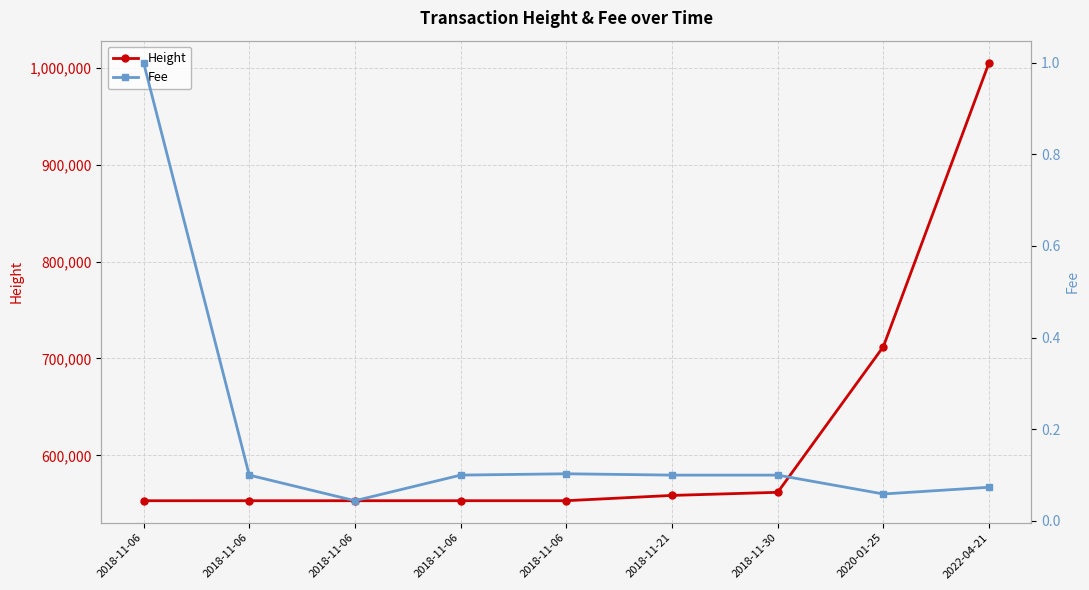

The Fee series shows 0.0 at 2018-11-06. True or false?

False